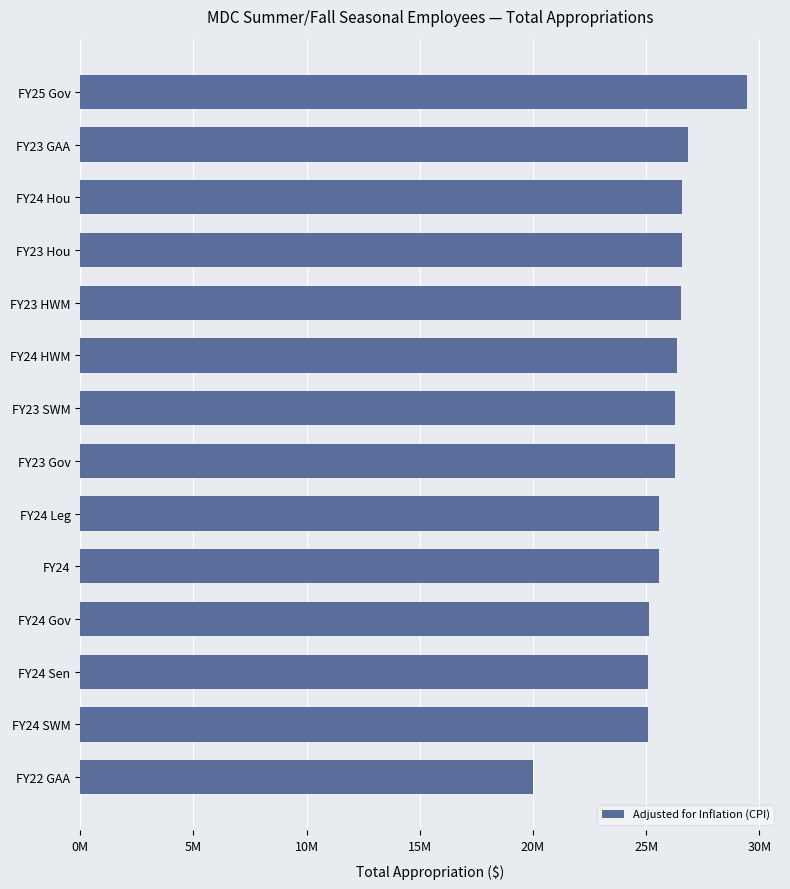

Are the bars horizontal?

Yes